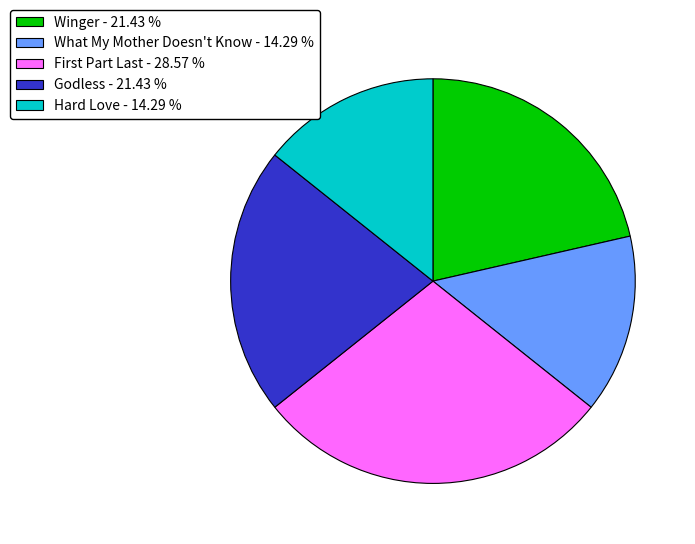

Count the number of slices in the pie.

5